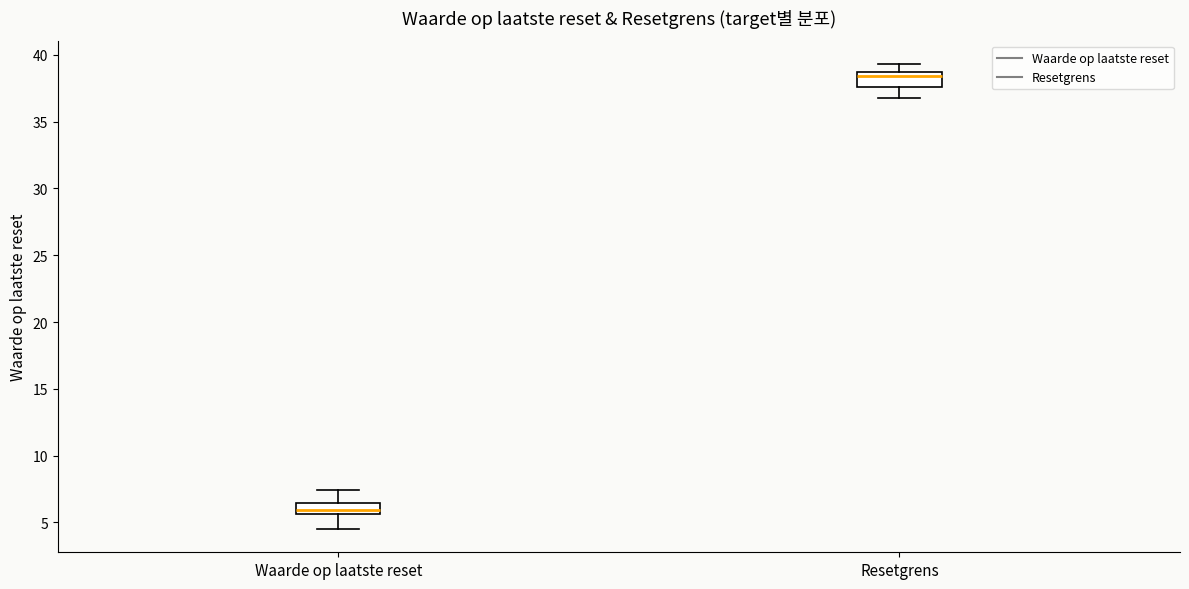

Where is the lower edge of the box for Resetgrens on the y-axis? The values are not printed on the chart, so give them approximately, as read against the axis.

37.5